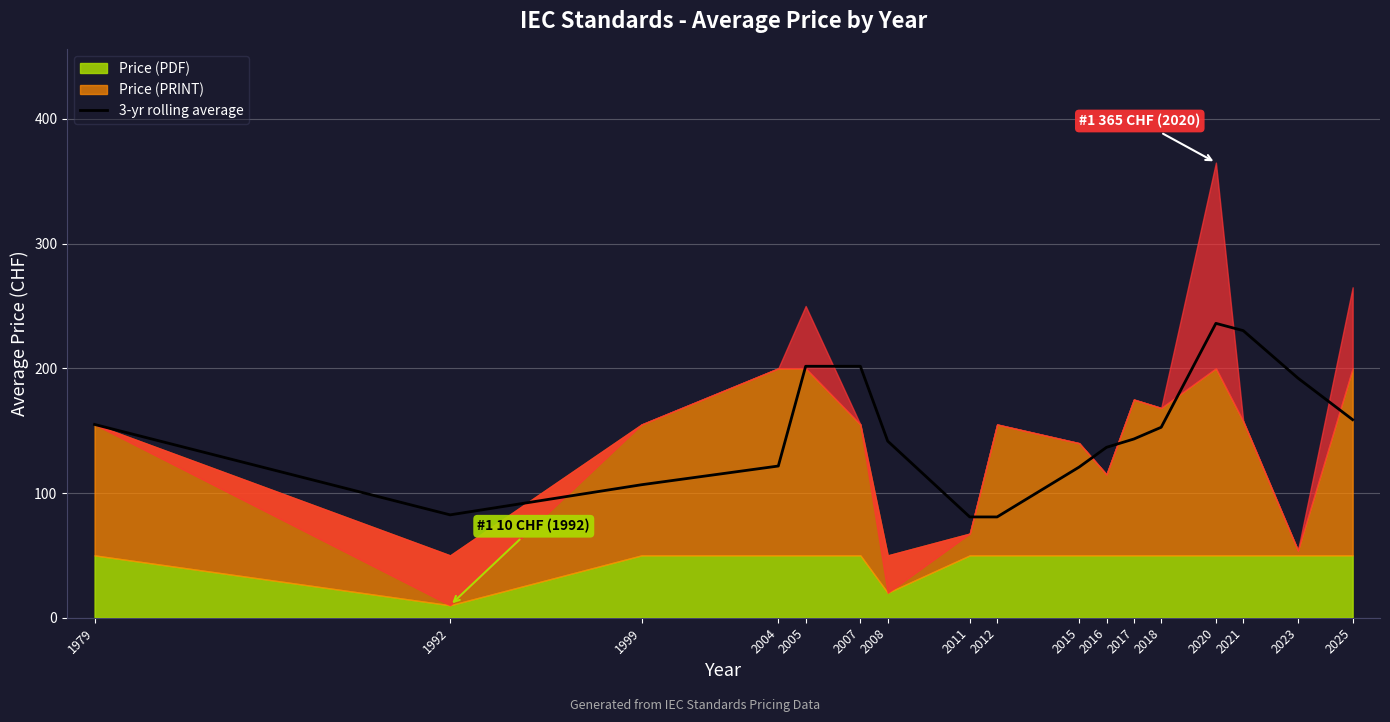

The value of 3-yr rolling average at 1992 is 82.5. True or false?

True